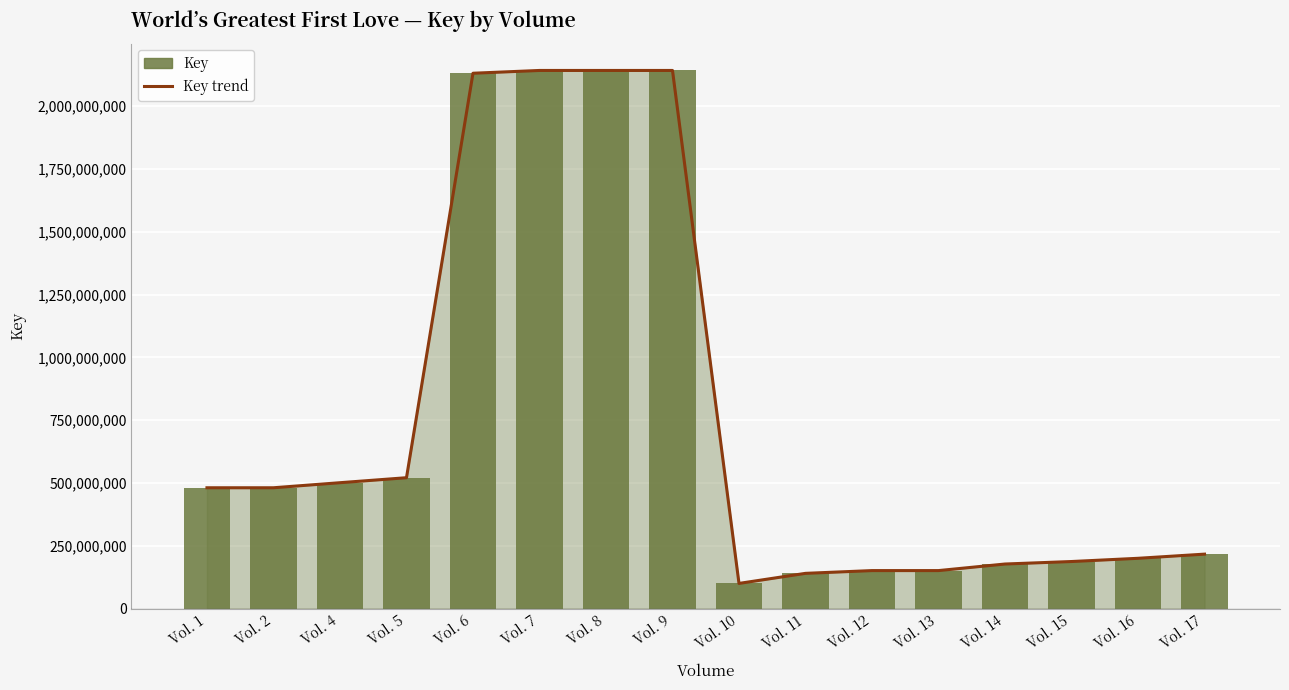

List the labels in order of Key trend value, smallest first.

Vol. 10, Vol. 11, Vol. 13, Vol. 12, Vol. 14, Vol. 15, Vol. 16, Vol. 17, Vol. 1, Vol. 2, Vol. 4, Vol. 5, Vol. 6, Vol. 8, Vol. 9, Vol. 7